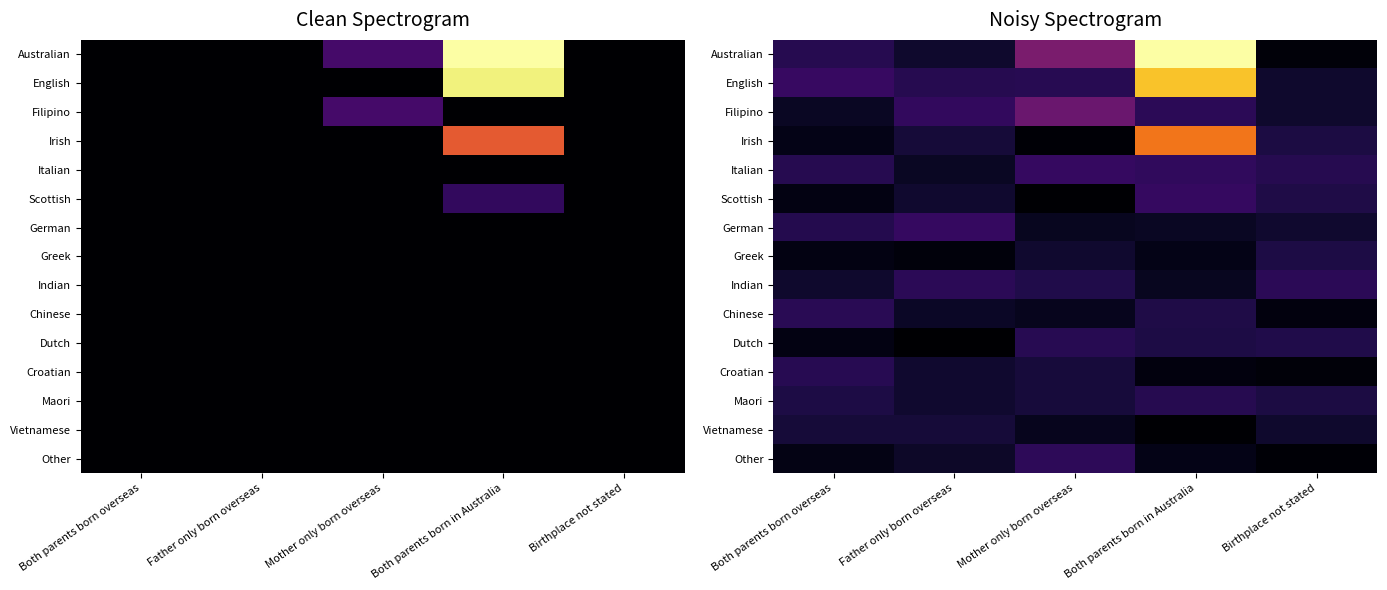

What is the maximum value for German?

4.8